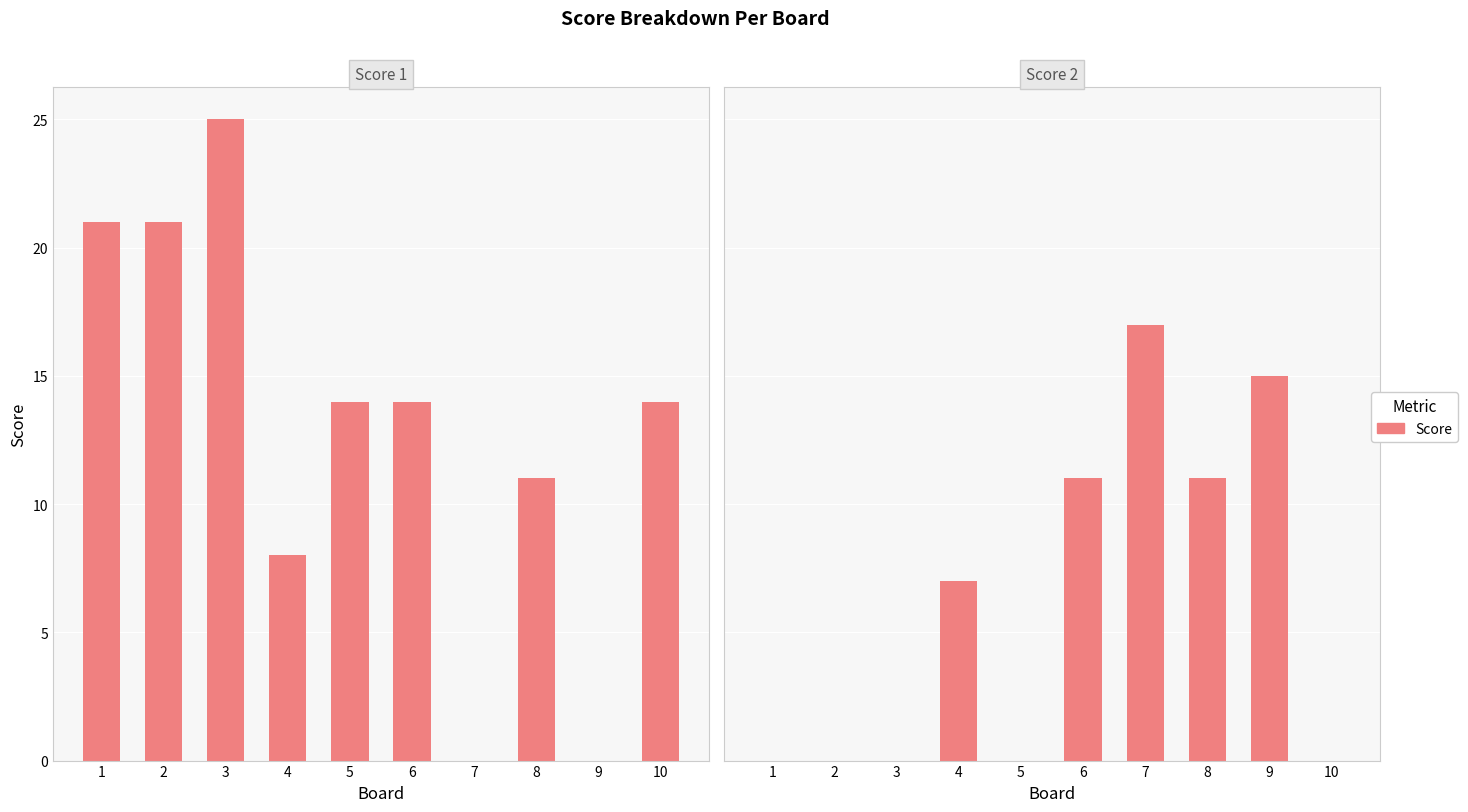

What is the highest value of the Score 1 series?

25